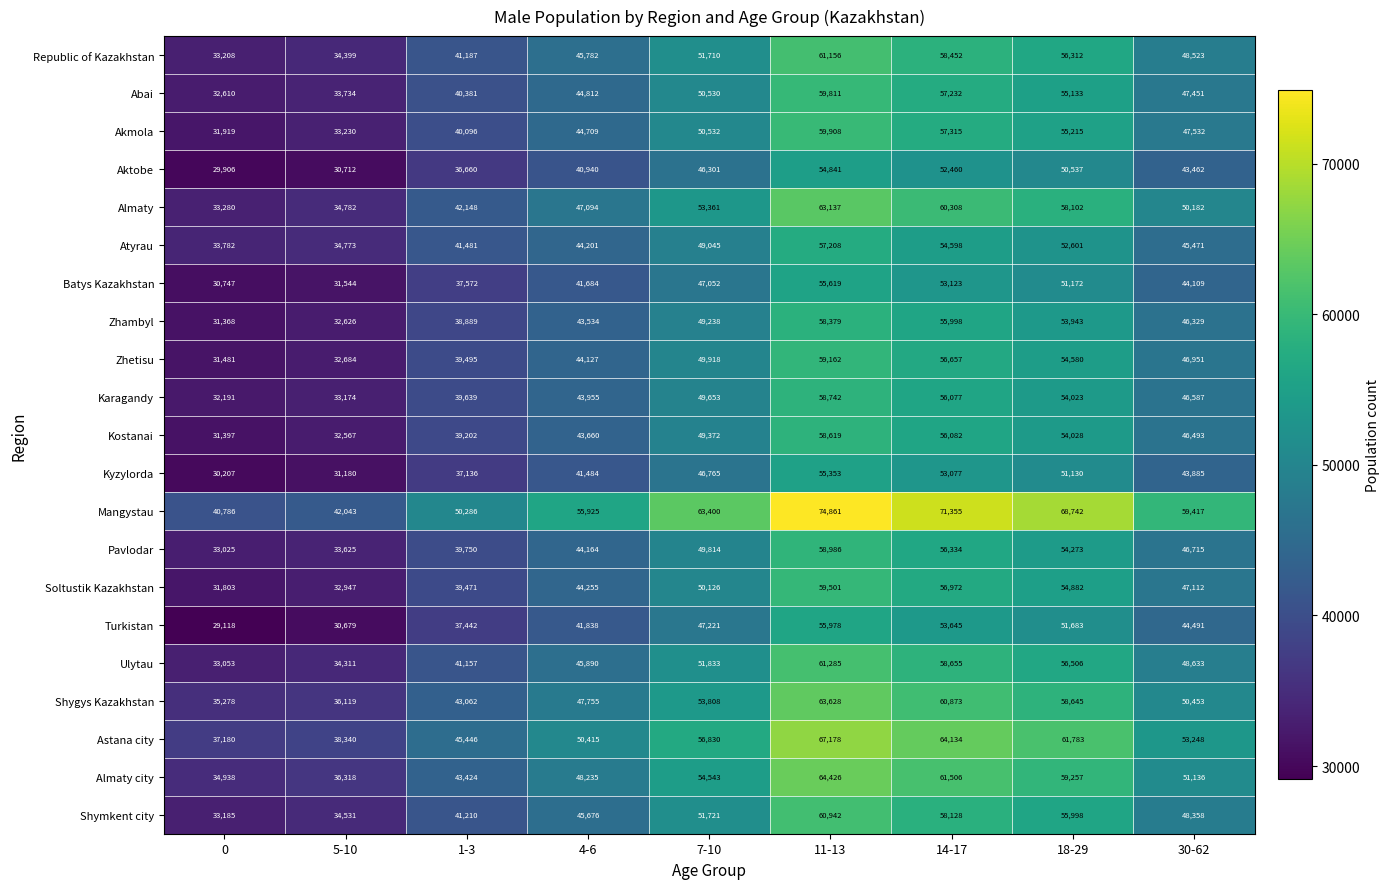

What is the total value across all series at 18-29?

1168545